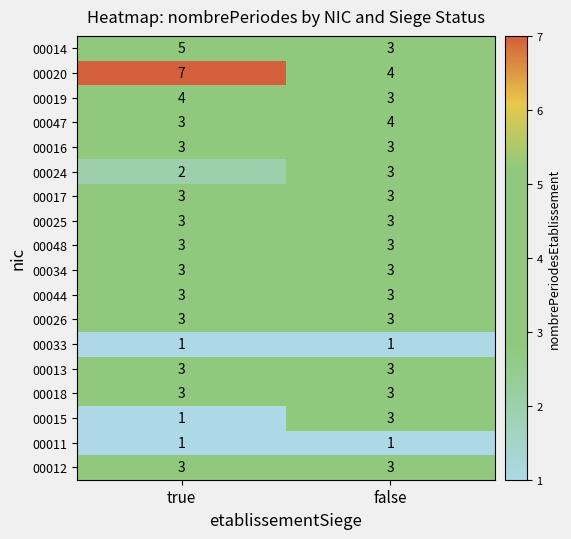

Which category has the lowest value in the 00047 series?

true